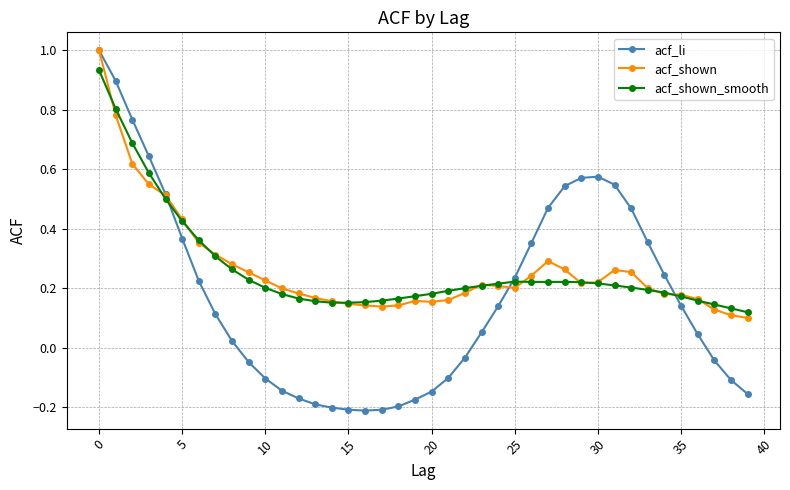

Which series has the largest range (max minus min)?

acf_li